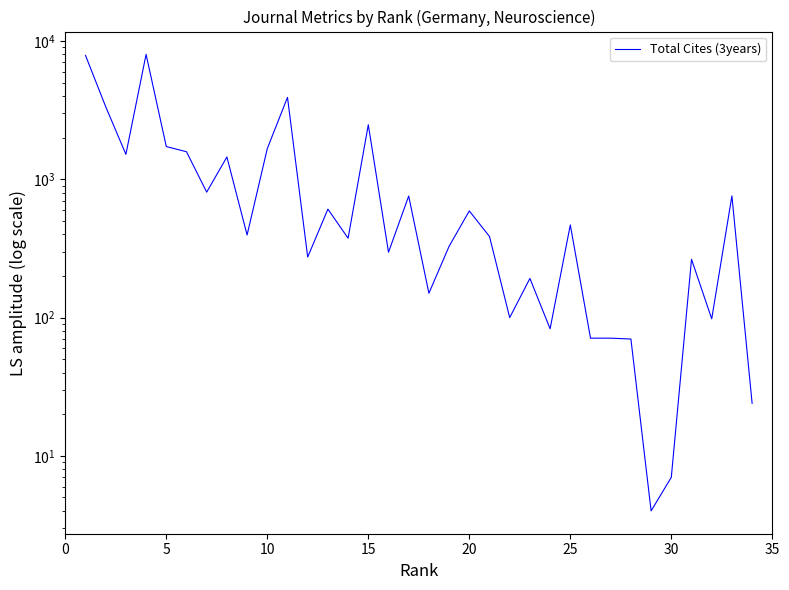

The chart shows a value of 10 at 30. True or false?

False